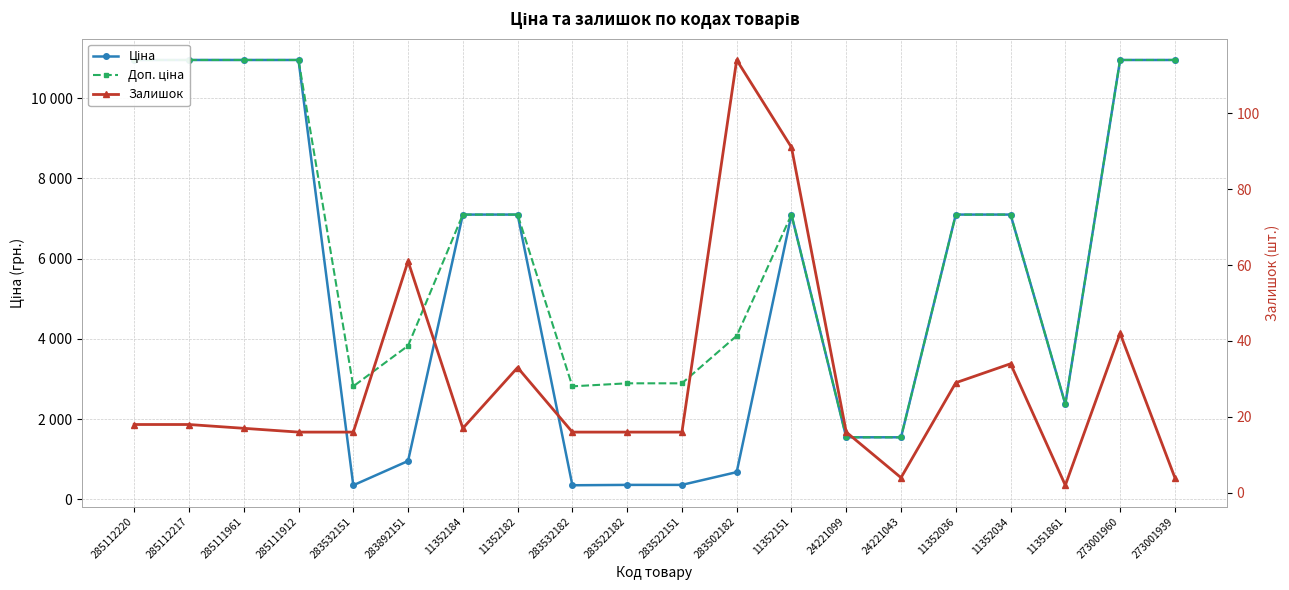

Reading left to right, transcribe all the data shown in this chart.

Ціна: 10952.0	10952.0	10952.0	10952.0	352.2	957.4	7098.8	7098.8	352.2	361.7	361.7	679.6	7098.8	1547.7	1547.7	7098.8	7098.8	2372.4	10952.0	10952.0
Доп. ціна: 10952.0	10952.0	10952.0	10952.0	2818.0	3829.4	7098.8	7098.8	2818.0	2893.4	2893.4	4077.6	7098.8	1548.0	1548.0	7098.8	7098.8	2372.0	10952.0	10952.0
Залишок: 18.0	18.0	17.0	16.0	16.0	61.0	17.0	33.0	16.0	16.0	16.0	114.0	91.0	16.0	4.0	29.0	34.0	2.0	42.0	4.0